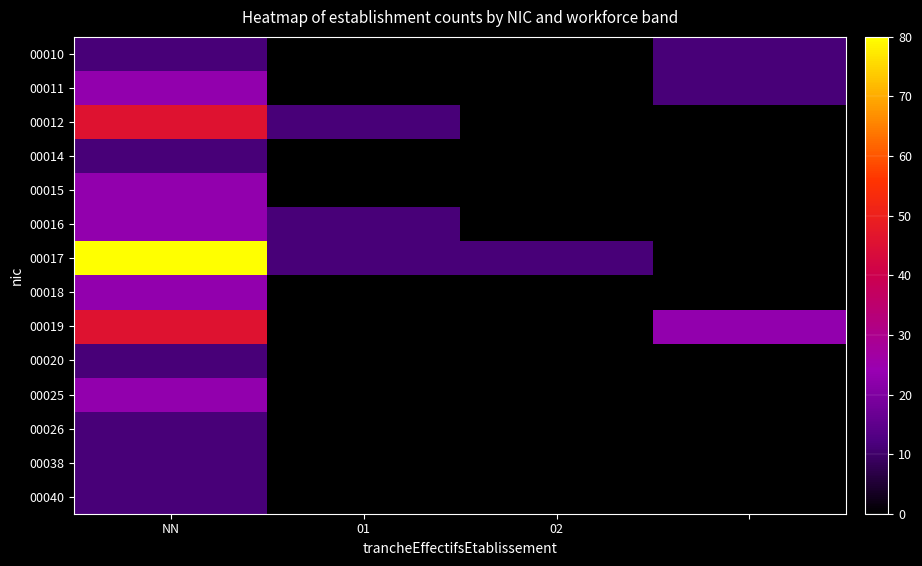

Which series has the largest total across all categories?

00017